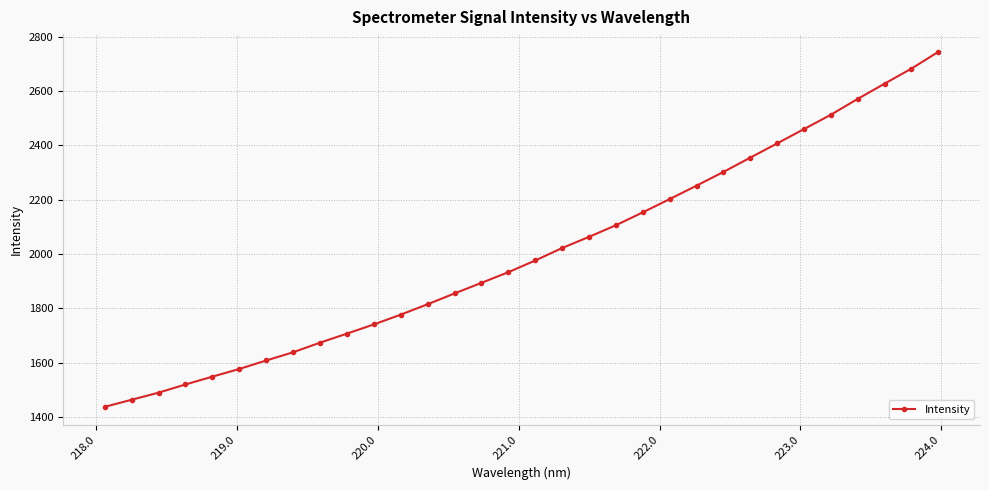

What is the minimum value shown in the chart?

1437.0